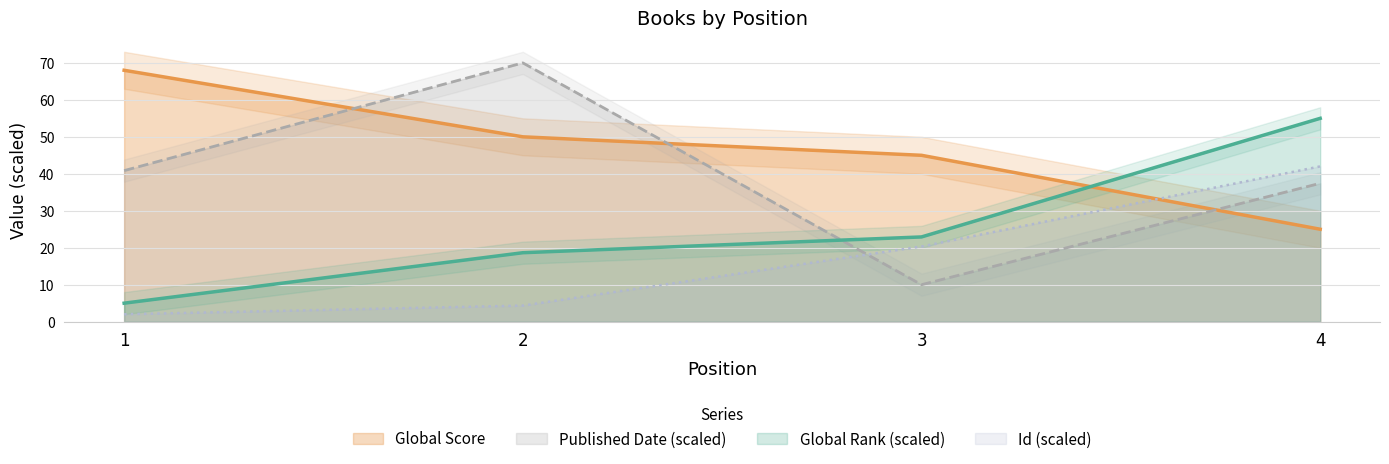

True or false: Global Score has more than 2 points higher than both neighbors.

False